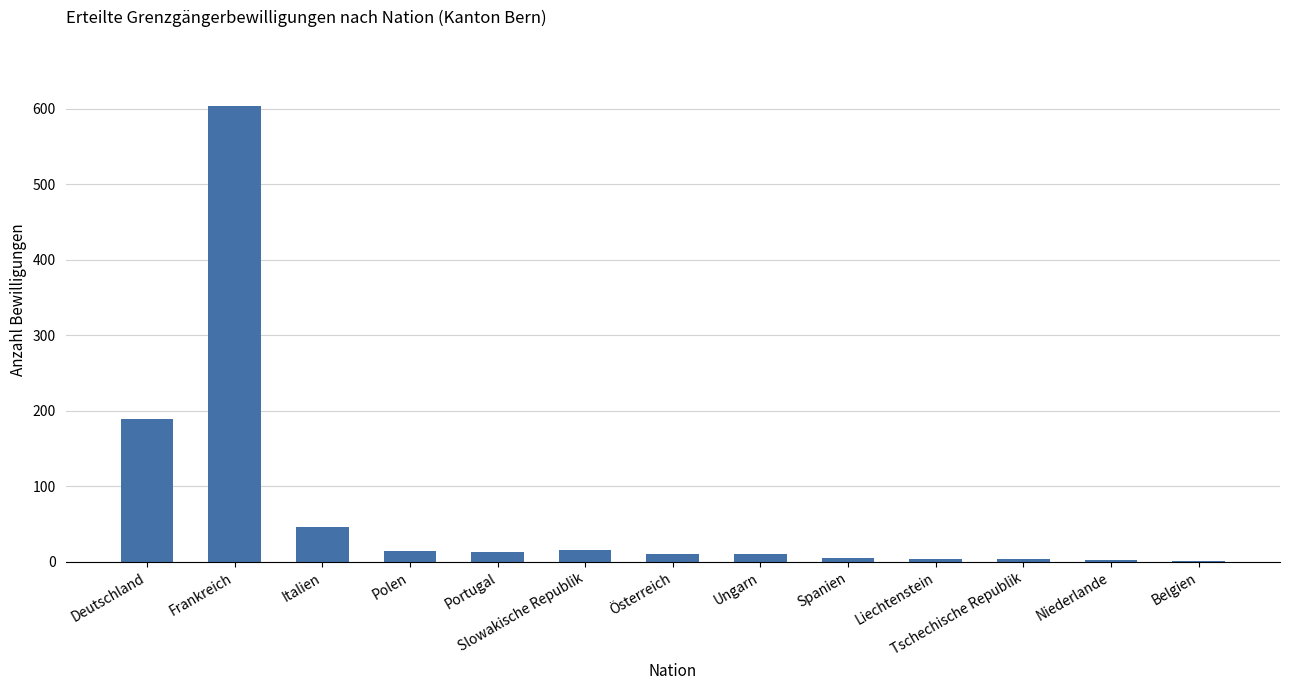

The chart shows a value of 63 at Deutschland. True or false?

False